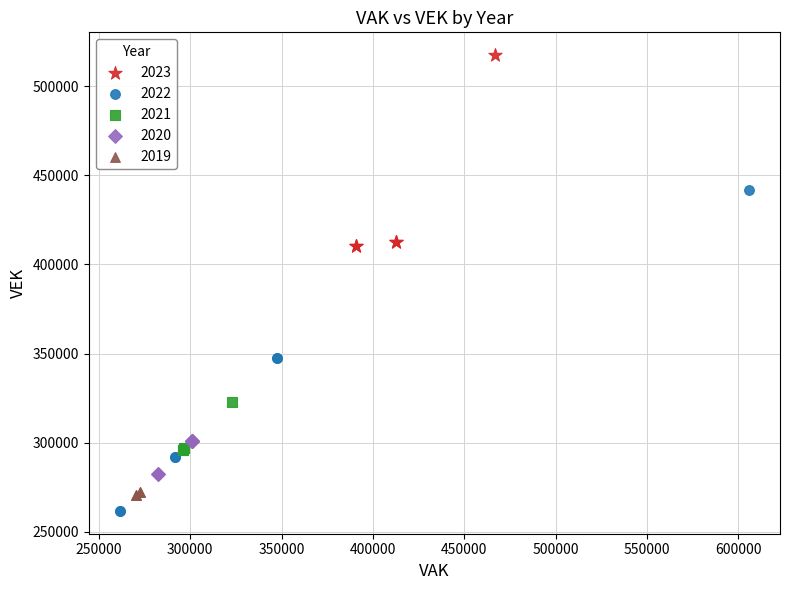

Which series contains the highest Y value?

2023